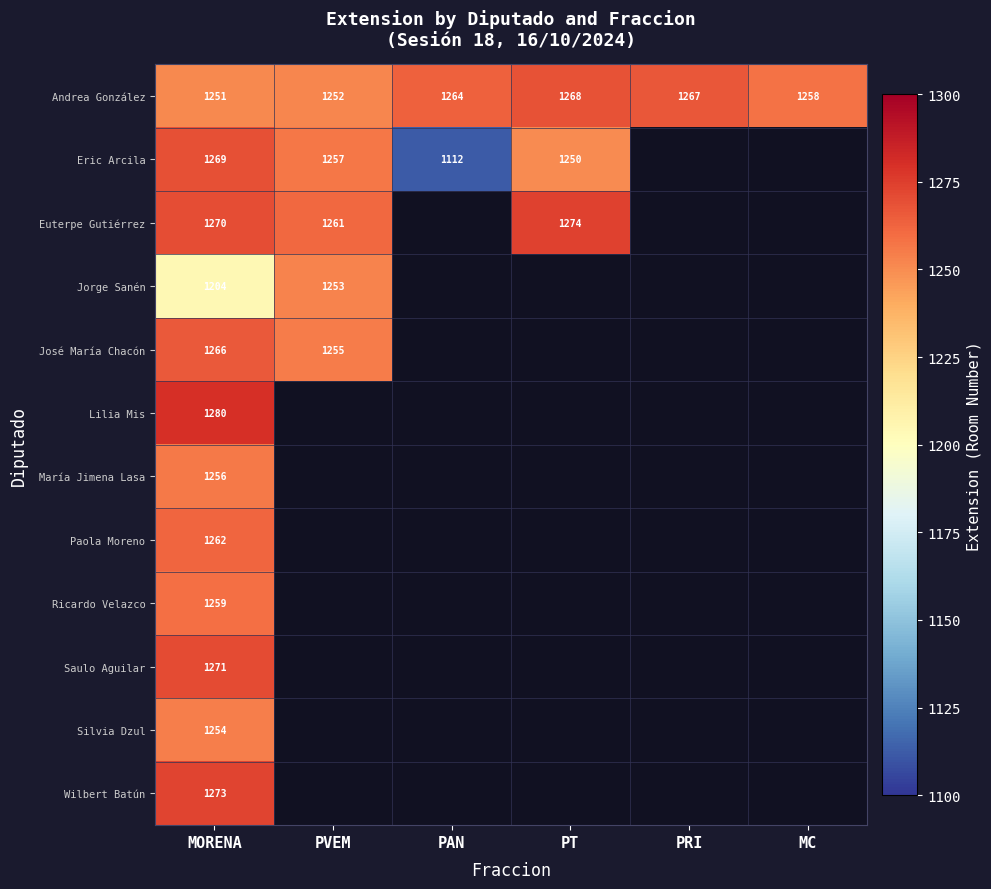

Which has a higher value, PVEM or PT?

PT